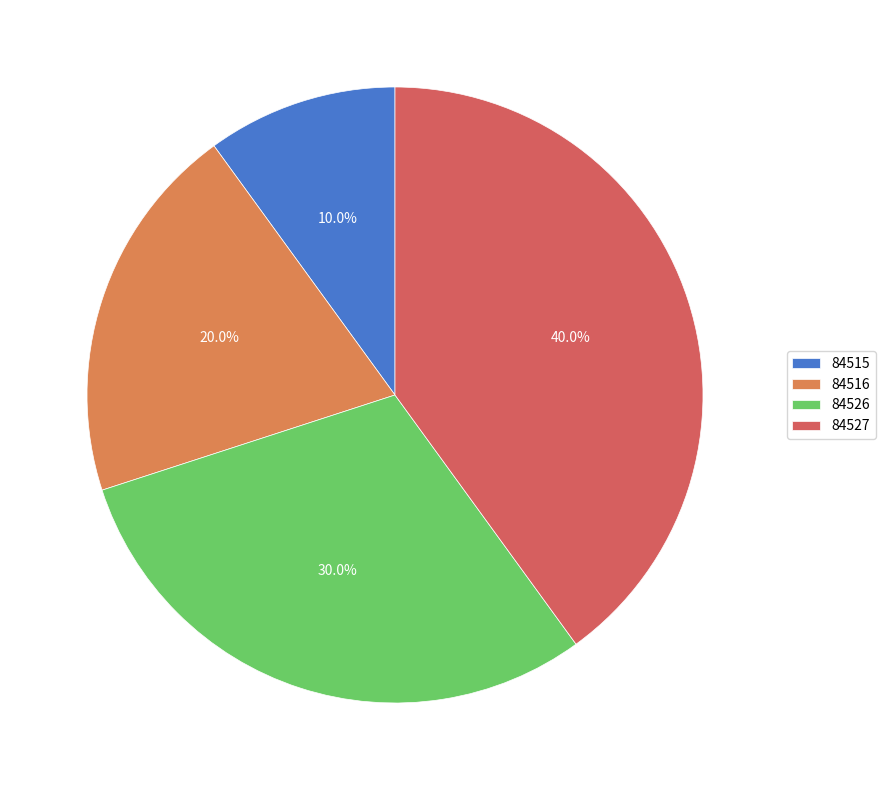

To the nearest percent, what is the combined percentage of 84527 and 84526?

70%